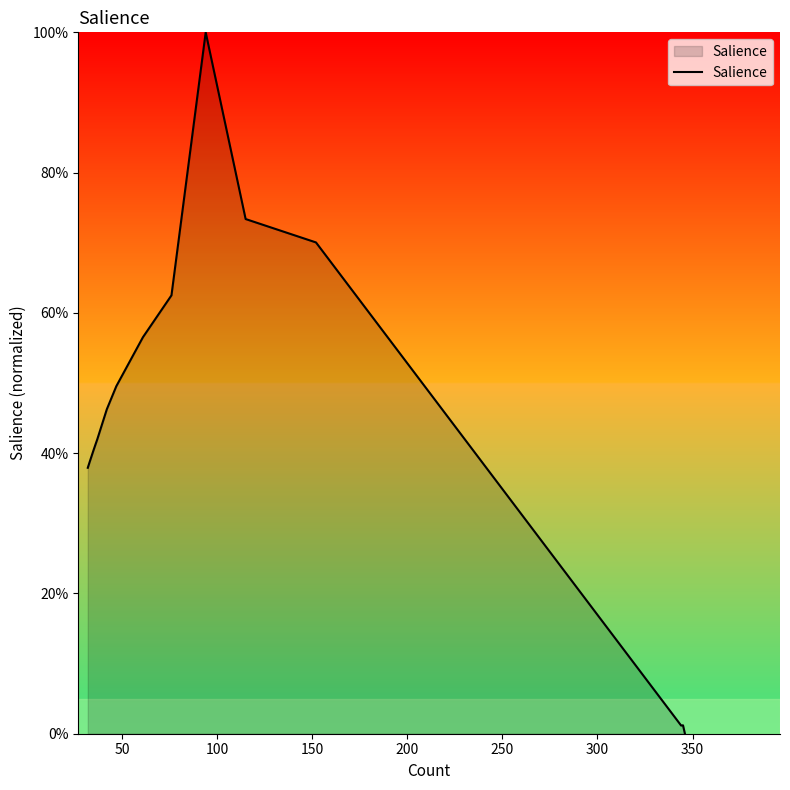

Does the chart display data point markers on the line(s)?

No